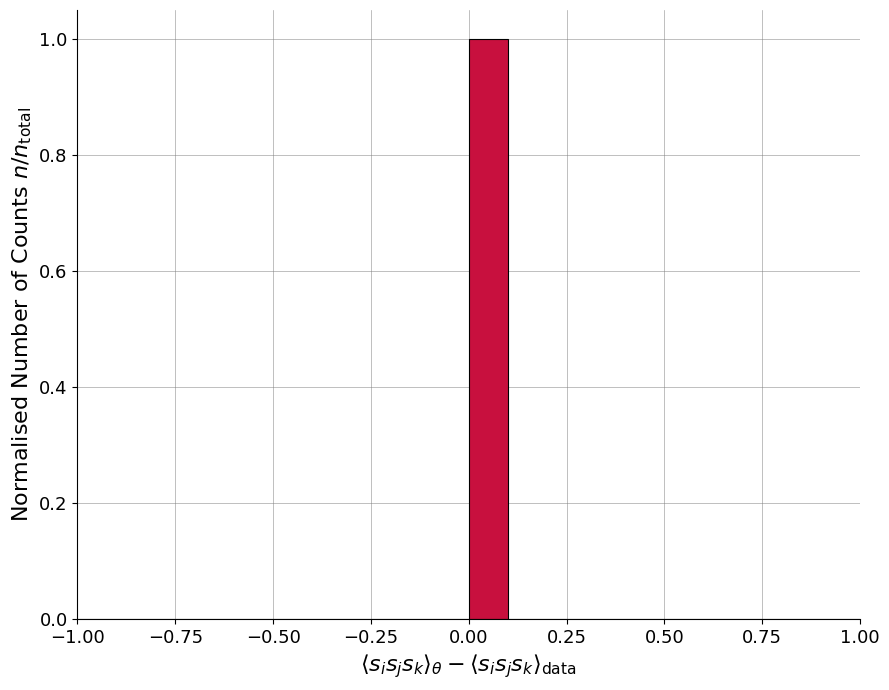

Around what value on the x-axis is the tallest bar? Give the approximate position of its centre, as read against the axis.

0.05